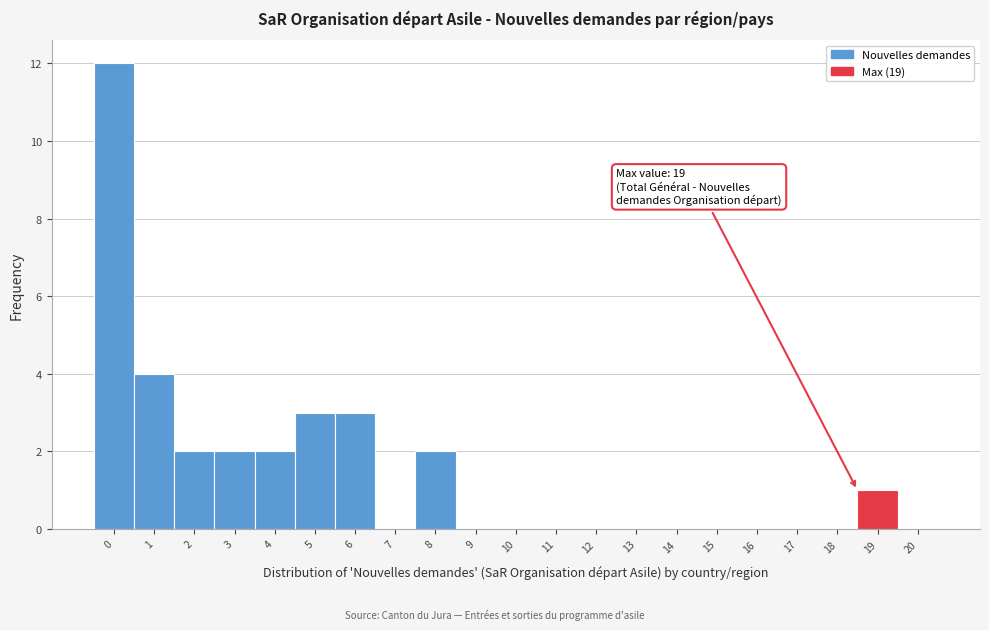

Reading right to left, what are all the values shown in this chart?

20=0	19=1	18=0	17=0	16=0	15=0	14=0	13=0	12=0	11=0	10=0	9=0	8=2	7=0	6=3	5=3	4=2	3=2	2=2	1=4	0=12